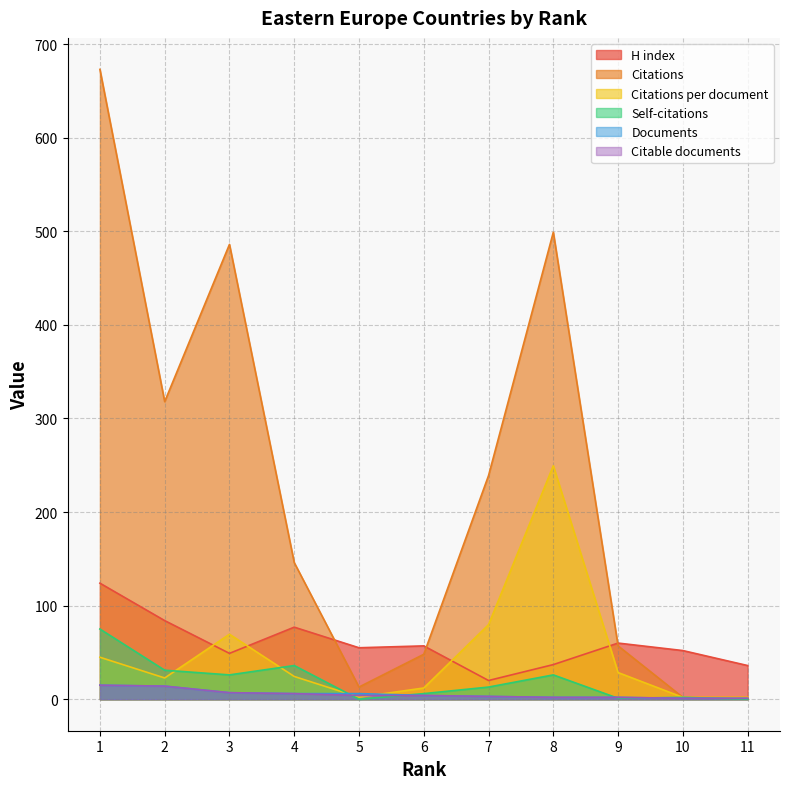

The value of Citable documents at 5 is 4.0. True or false?

True